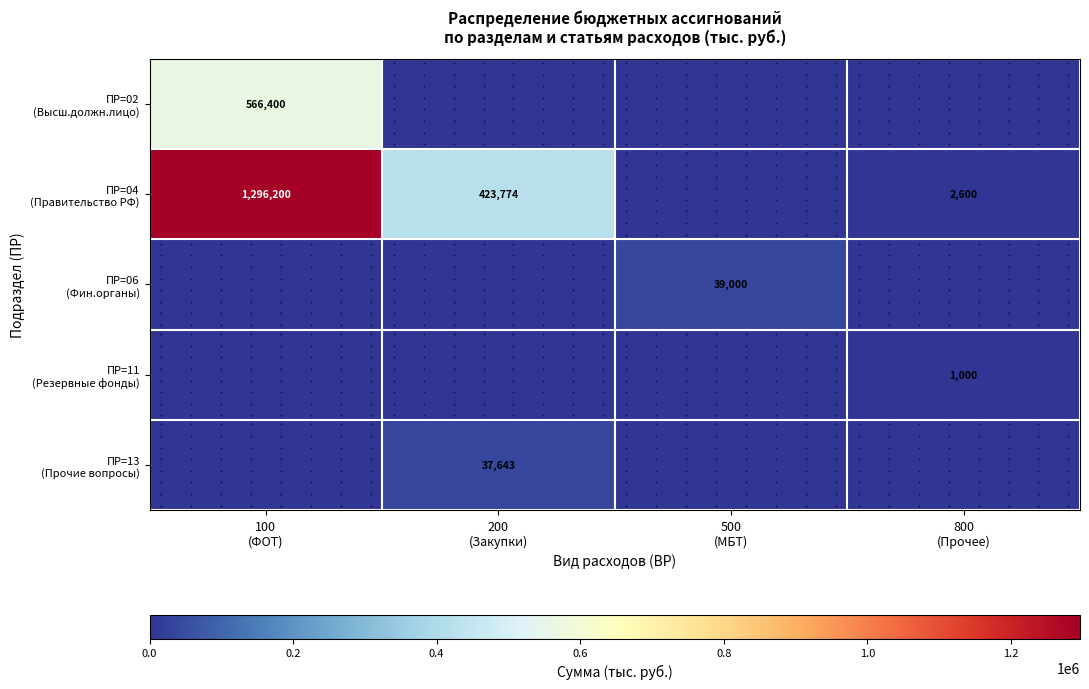

True or false: ПР=04 (Правительство РФ) has a value of 0.0 at 500 (МБТ).

True